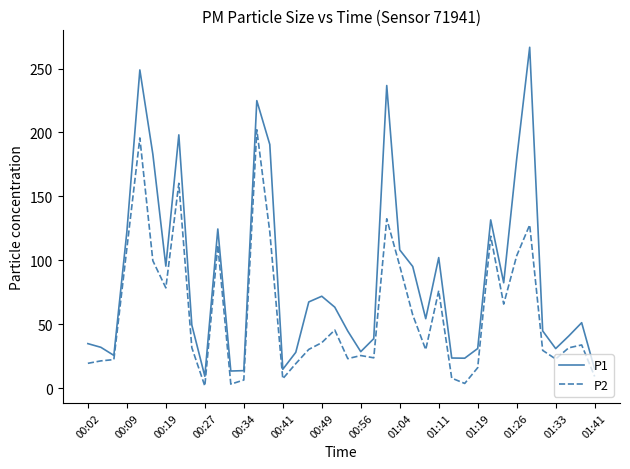

Which series has the largest range (max minus min)?

P1